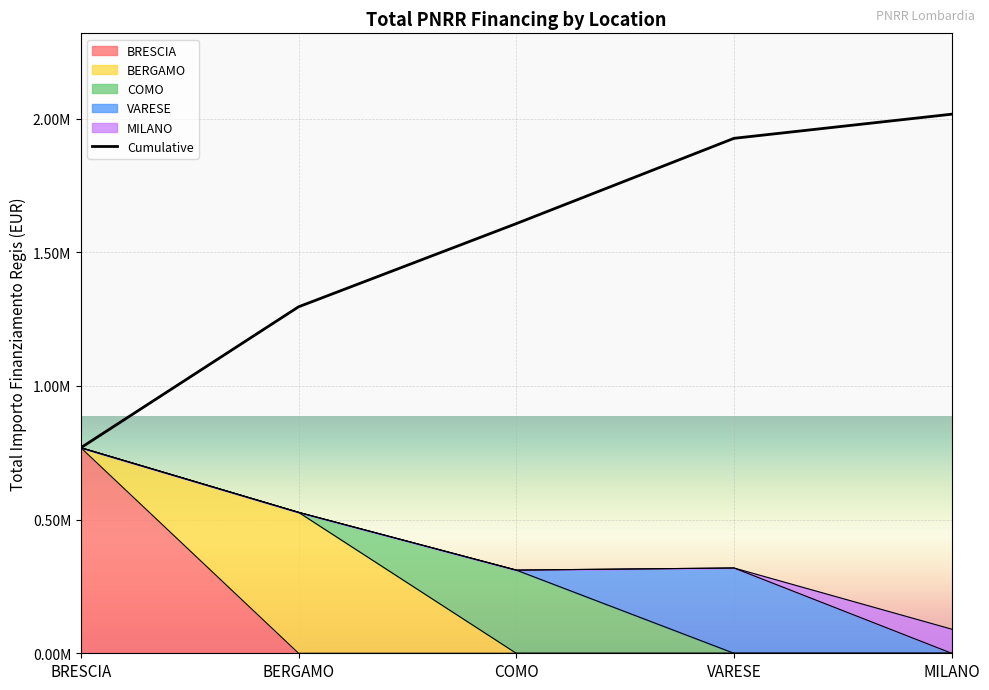

Which category has the highest value across all series?

MILANO